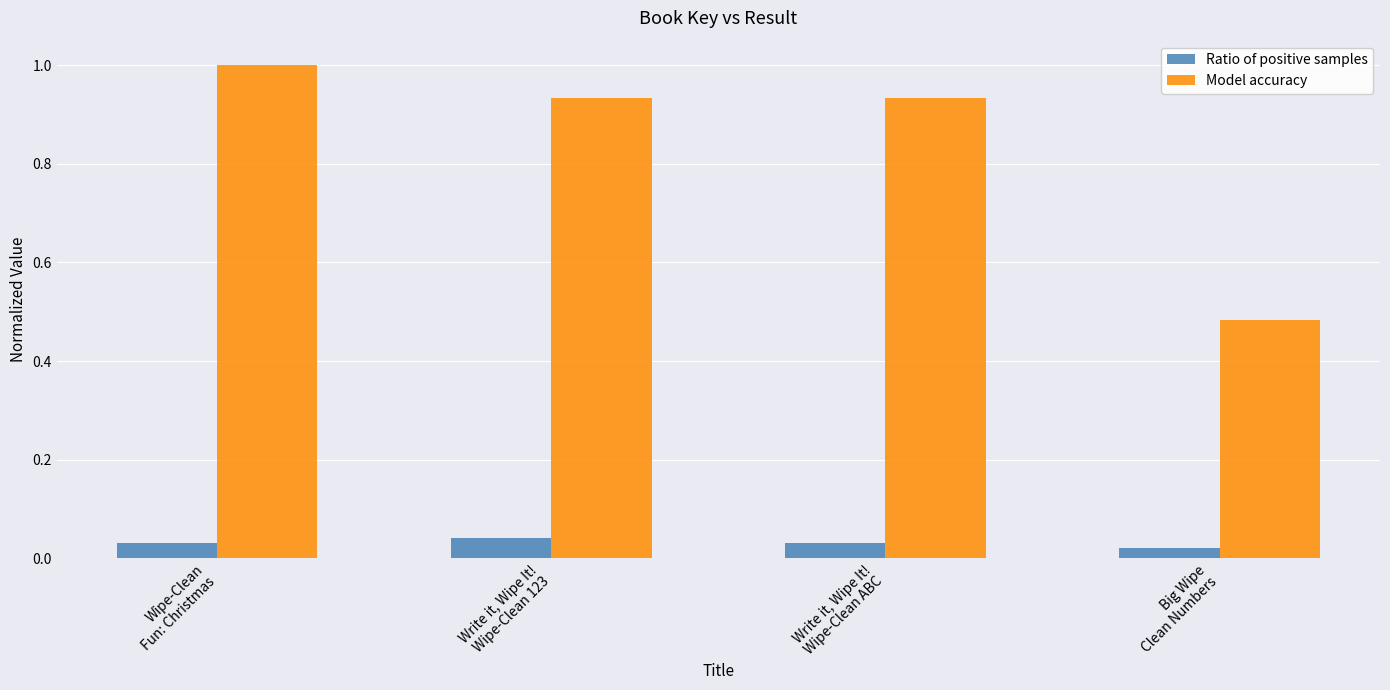

What is the average value of the Model accuracy series?

0.8